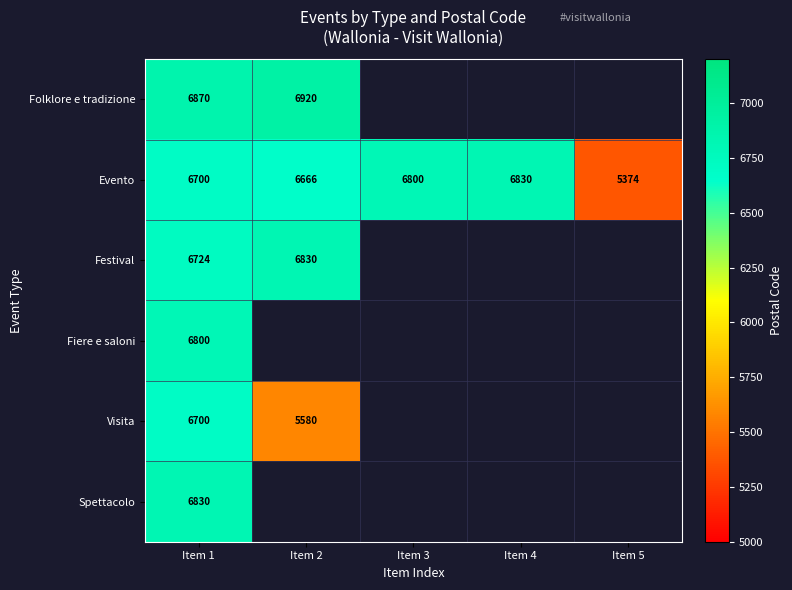

Is the value of Visita at Item 1 greater than the value of Festival at Item 2?

No